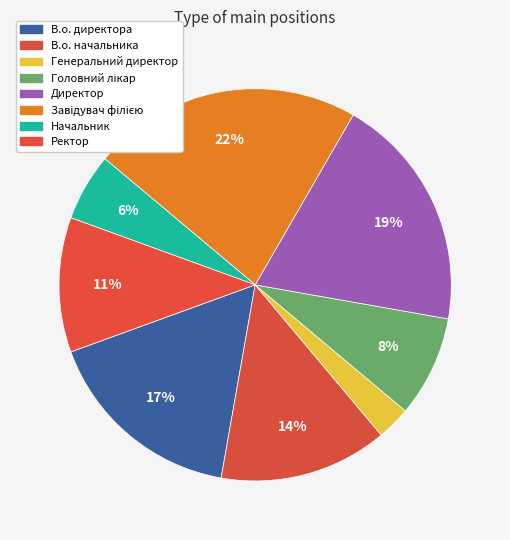

Count the number of slices in the pie.

8